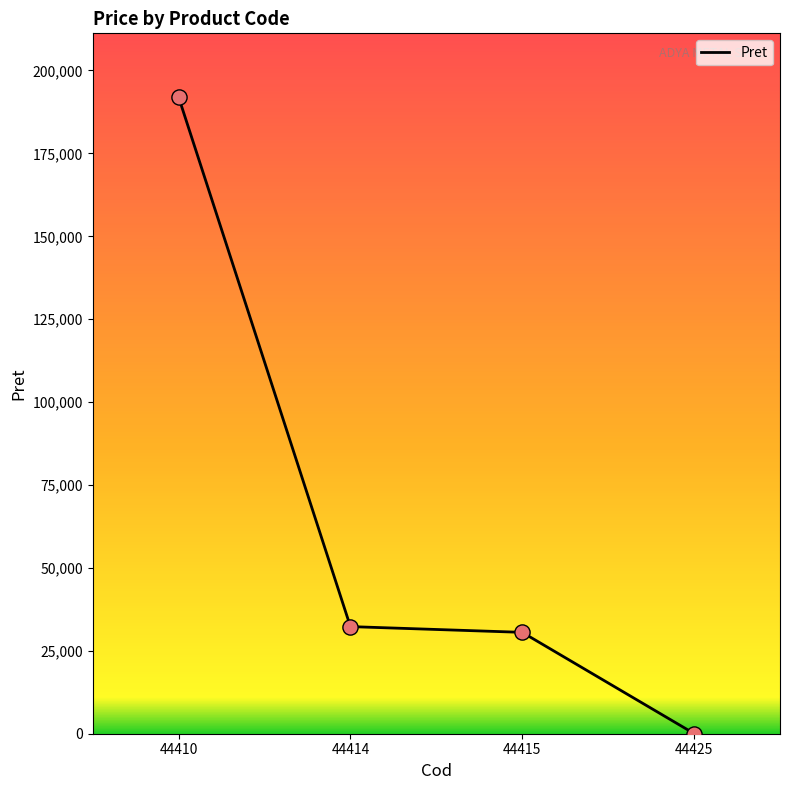

Which has a higher value, 44415 or 44410?

44410